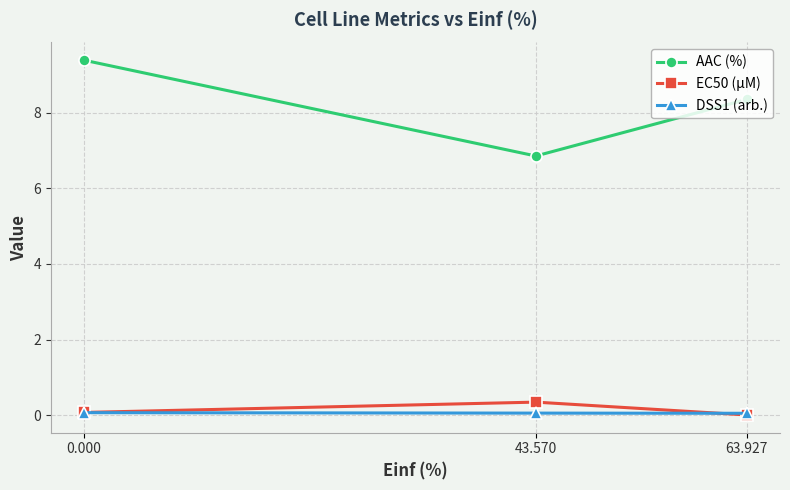

Which series has the largest range (max minus min)?

AAC (%)